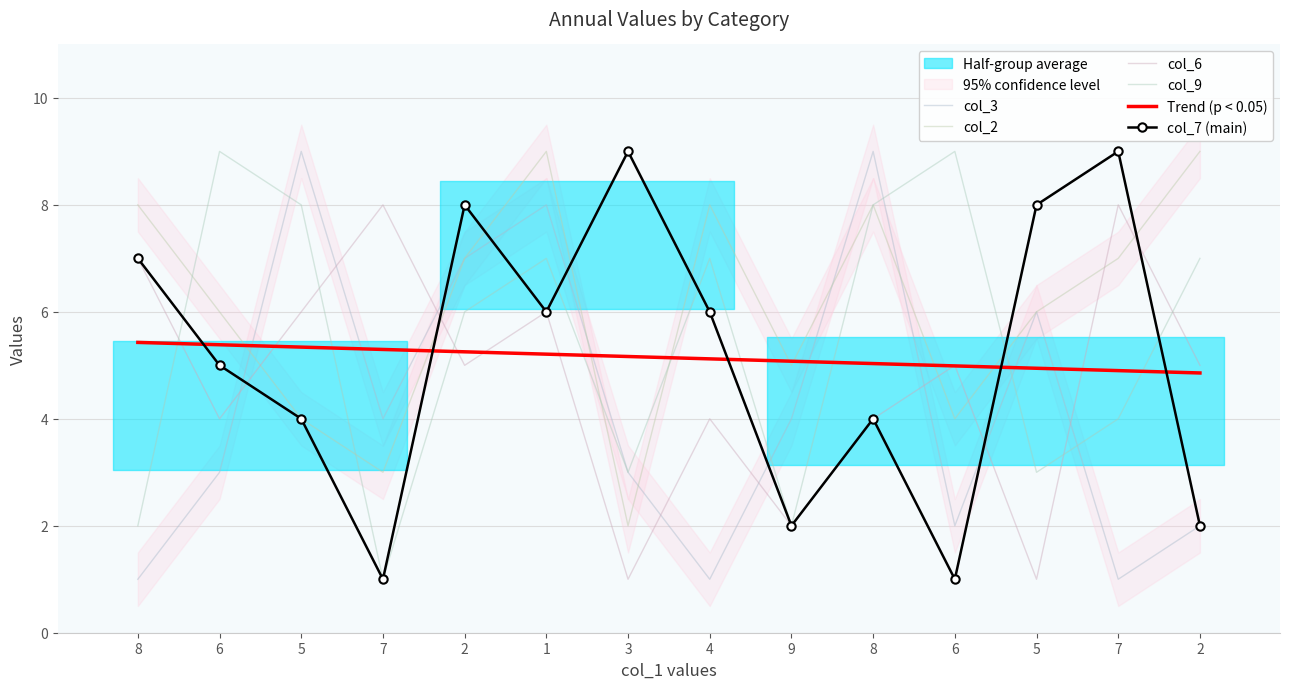

Is it true that col_9 equals 9.1 at 2?

False